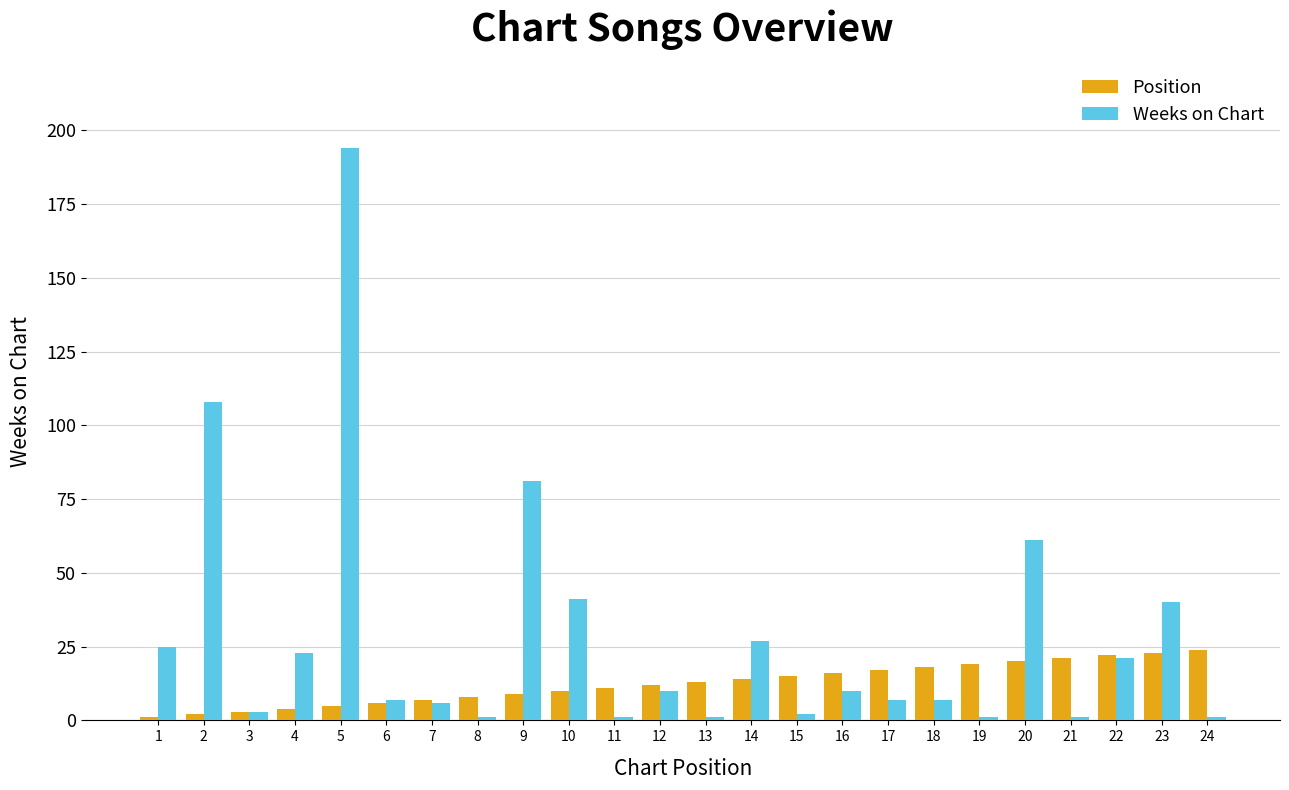

Which series has the widest spread of values?

Weeks on Chart